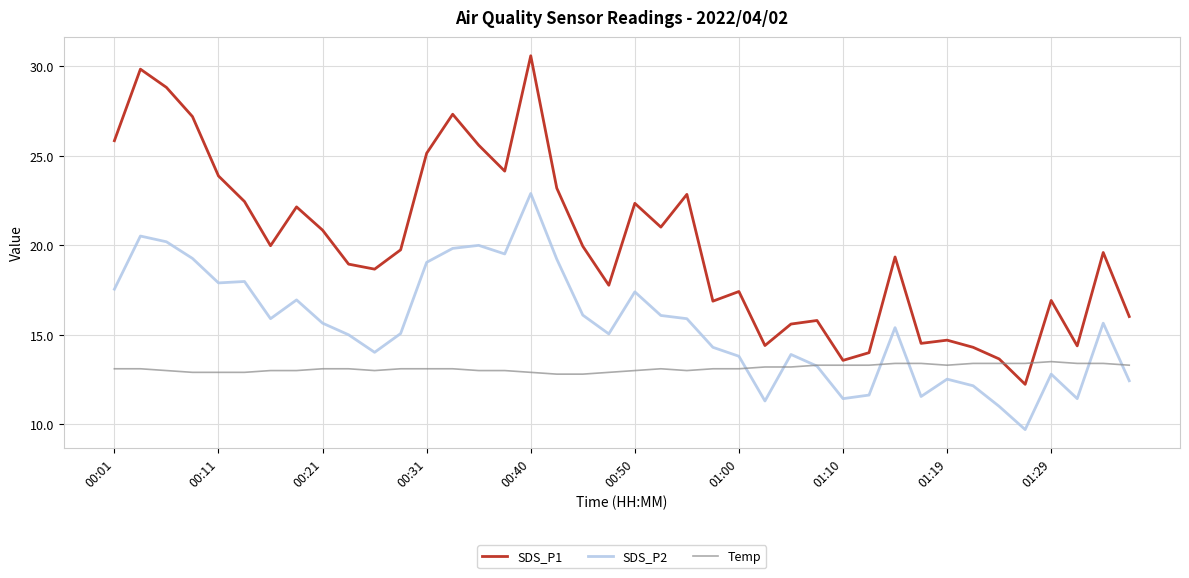

Which series has the largest total across all categories?

SDS_P1